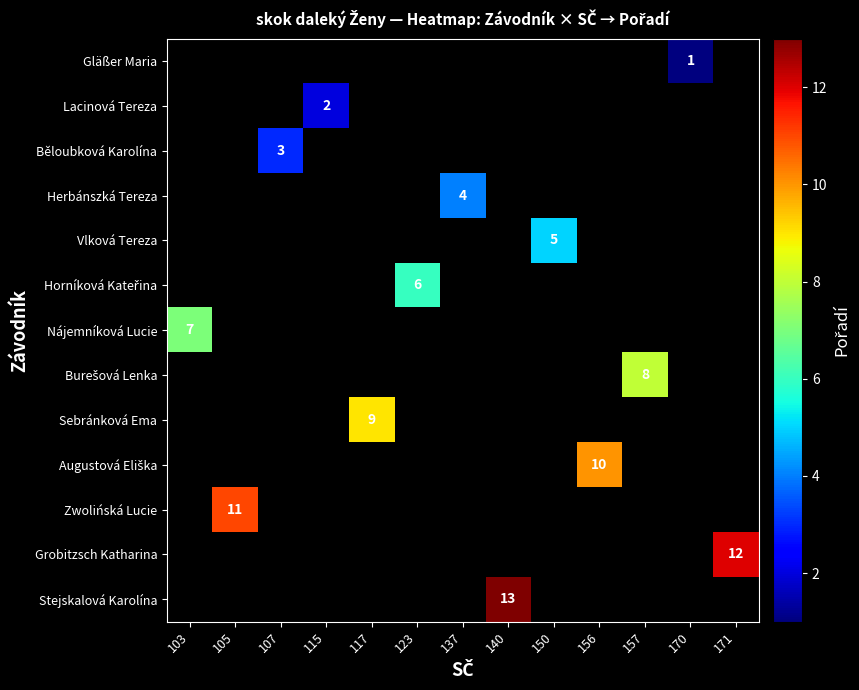

True or false: Grobitzsch Katharina has a value of 5 at 171.

False